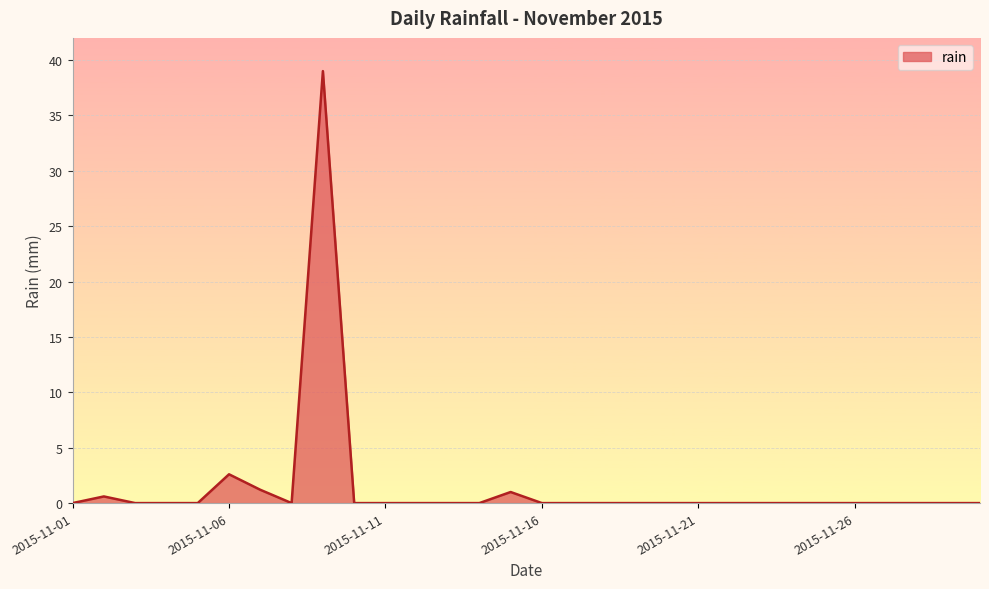

What is the maximum value shown in the chart?

39.0